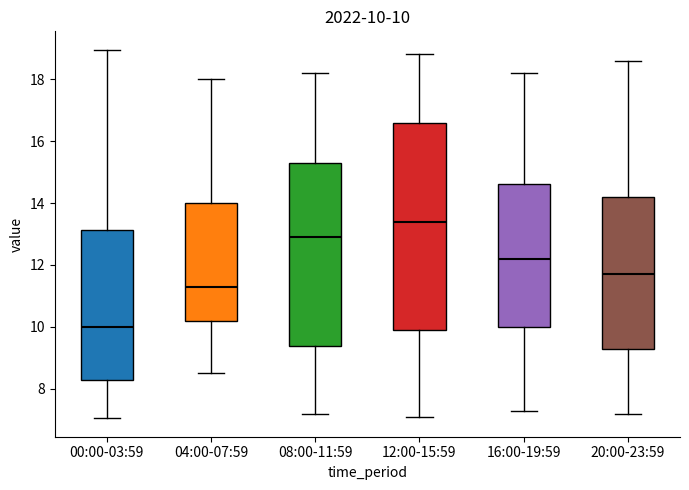

Comparing the boxes themselves (not the whiskers), which one is the tallest?

12:00-15:59